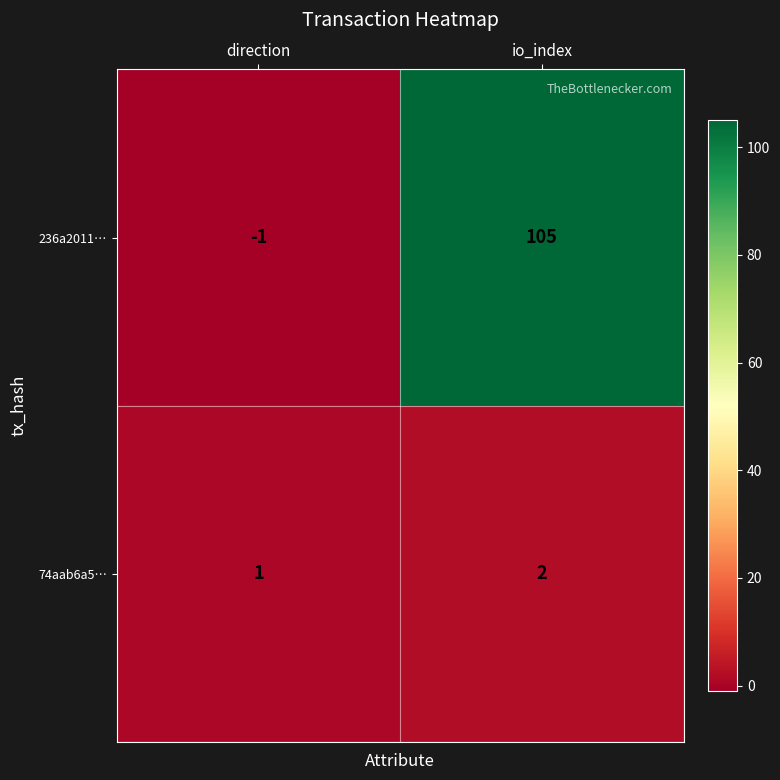

What is the difference between the highest and lowest values at io_index?

103